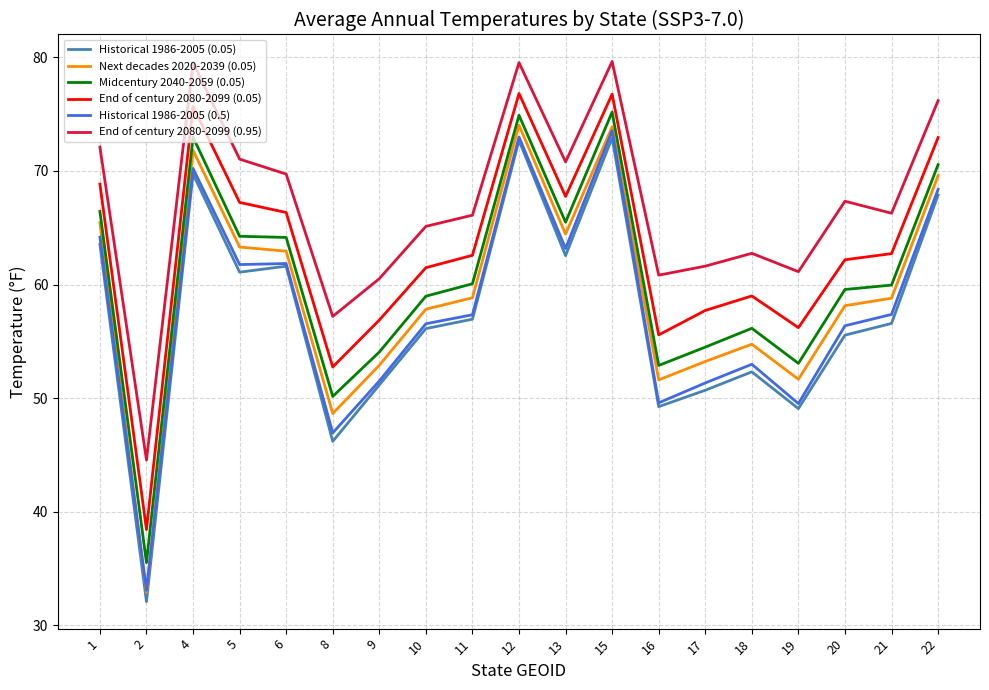

What is the sum of all Next decades 2020-2039 (0.05) values?

1124.7